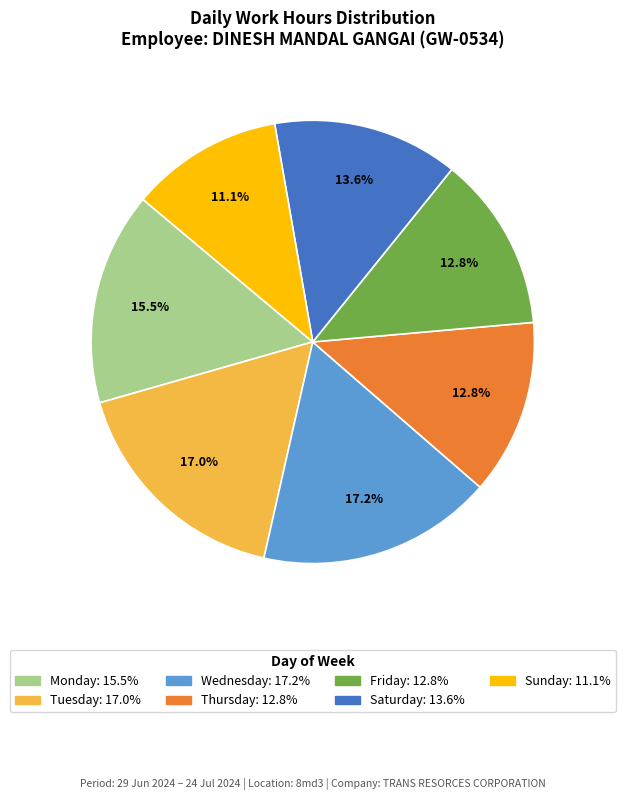

Is there any slice that represents more than half of the pie?

No